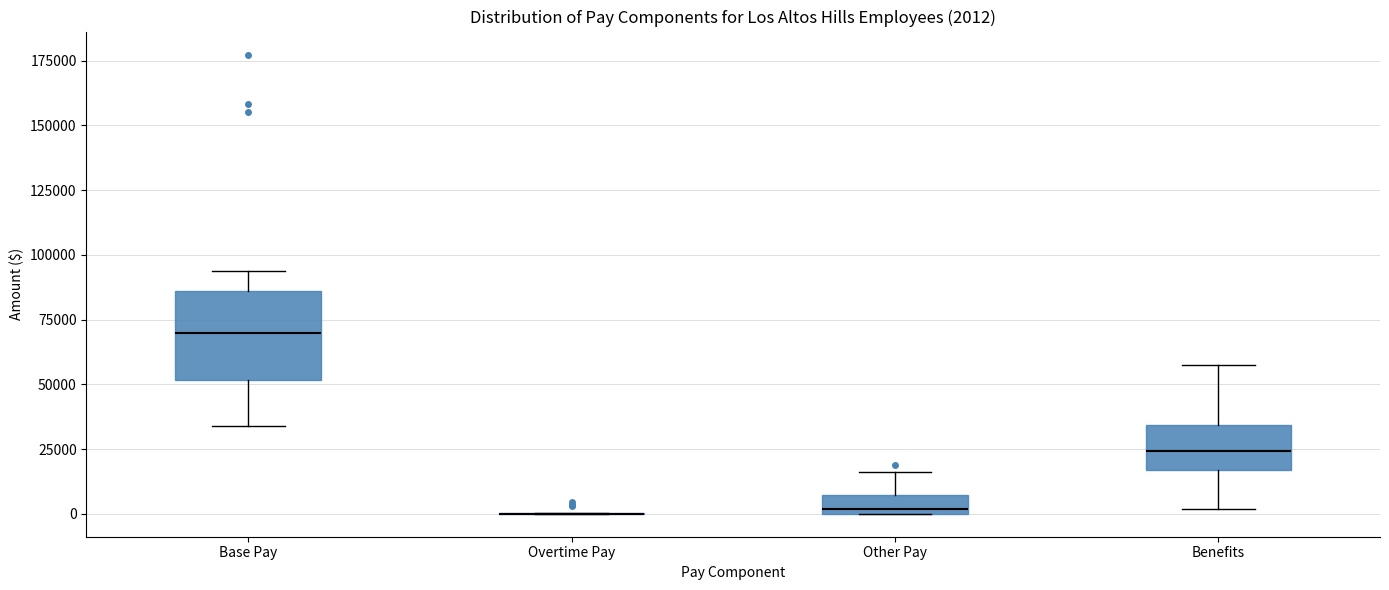

Comparing the boxes themselves (not the whiskers), which one is the tallest?

Base Pay